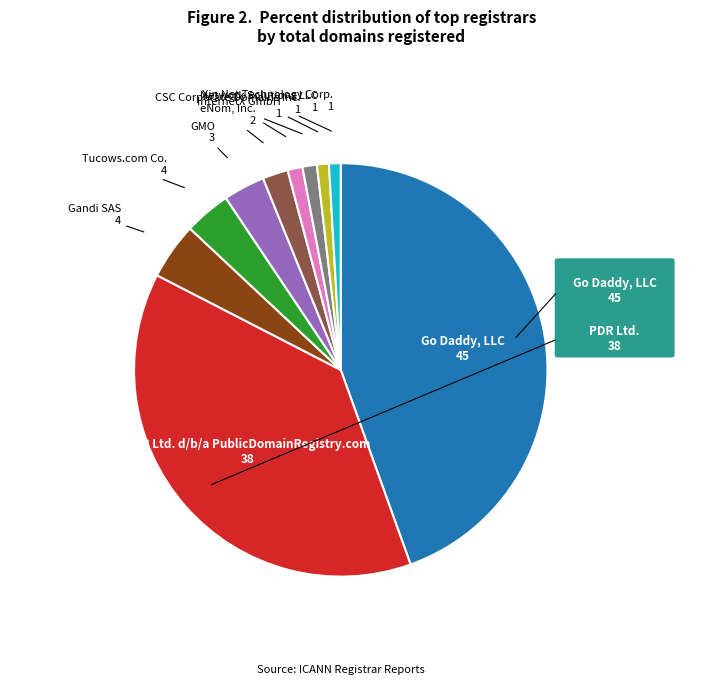

Is there a majority slice in this chart?

No